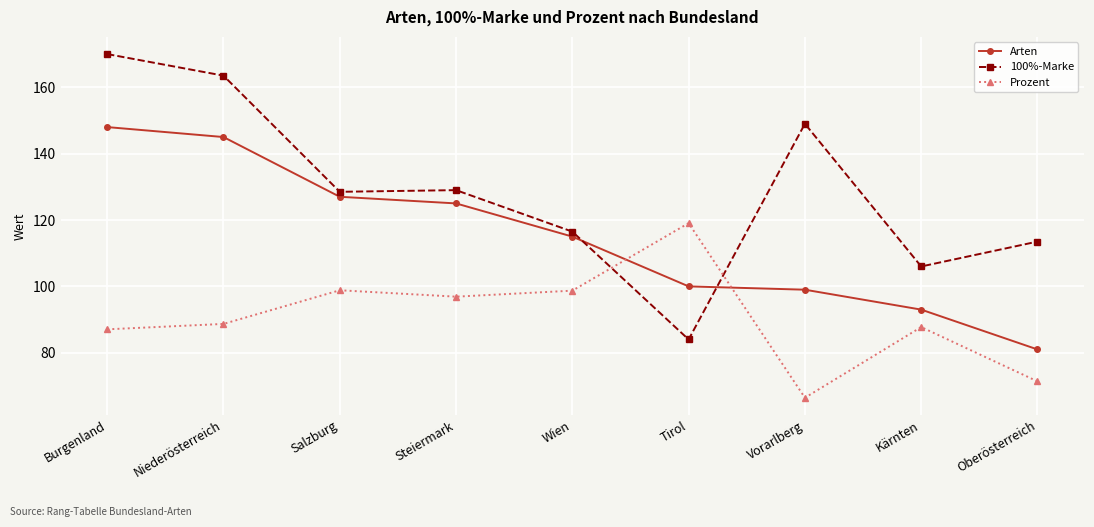

Where does the Arten series first go above 115?

Burgenland